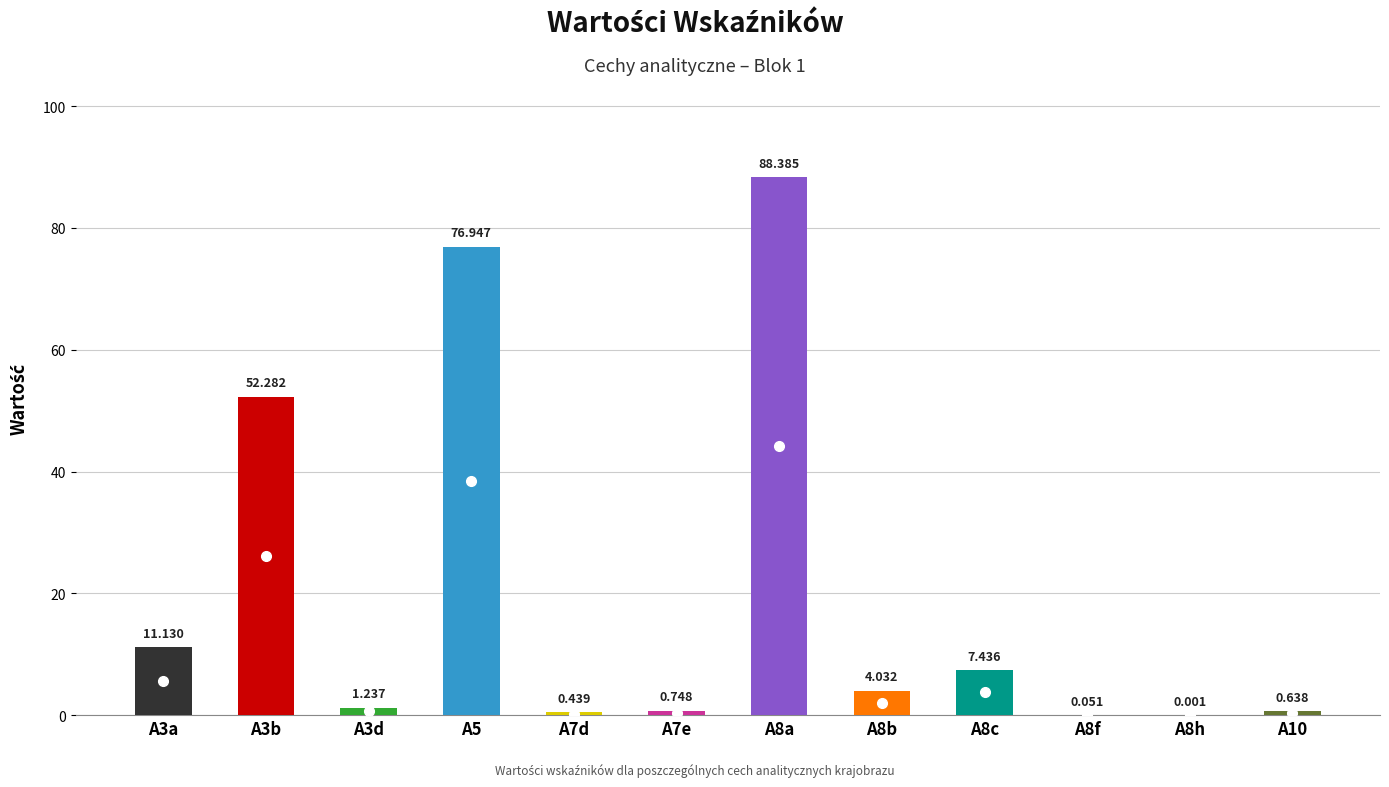

What is the average value?

20.3